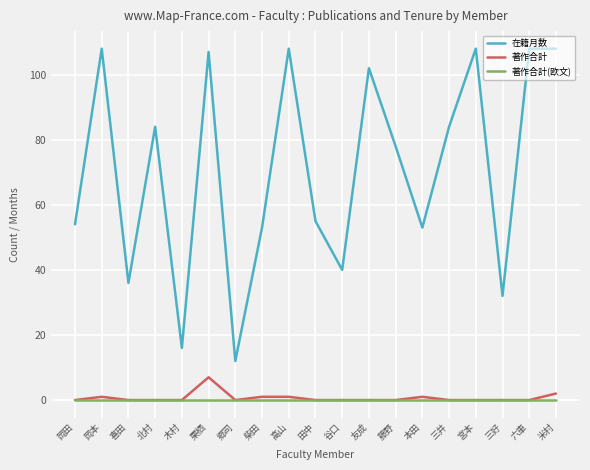

Is the value of 在籍月数 at 谷口 greater than the value of 著作合計(欧文) at 高山?

Yes